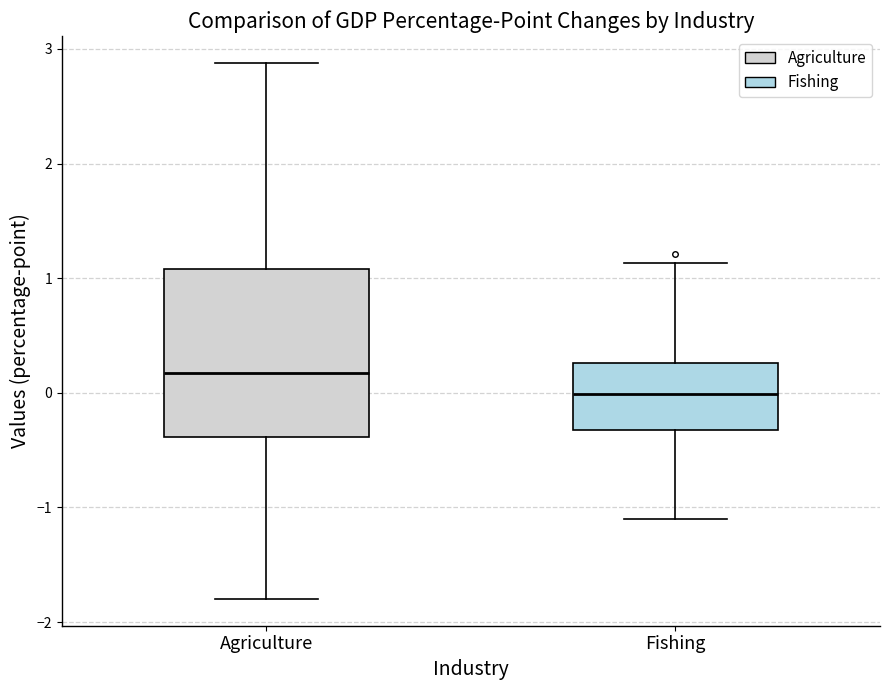

Comparing the boxes themselves (not the whiskers), which one is the tallest?

Agriculture